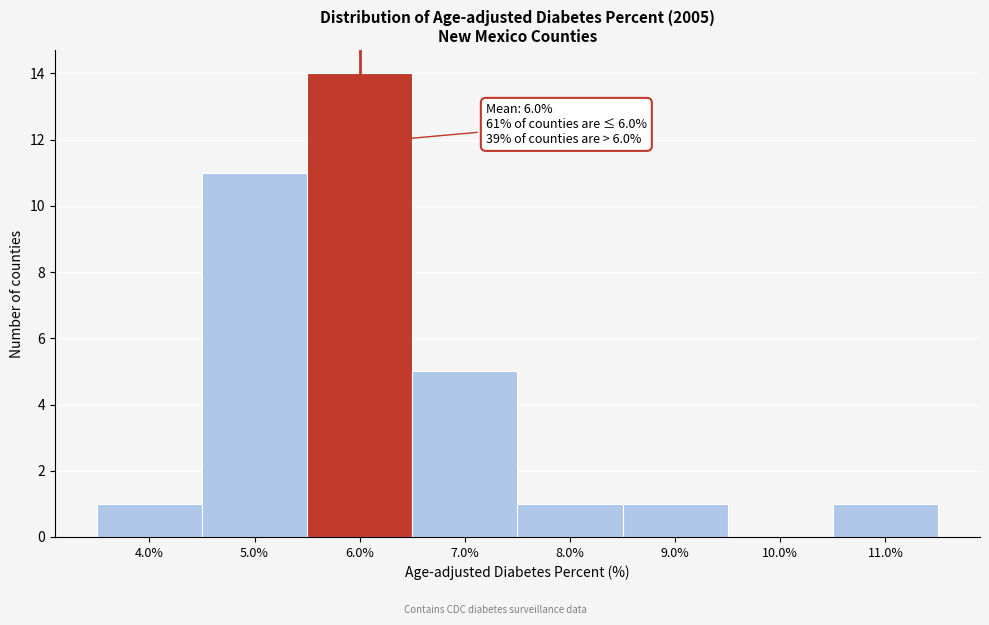

Which range on the x-axis has the tallest bar?

5.5 to 6.5